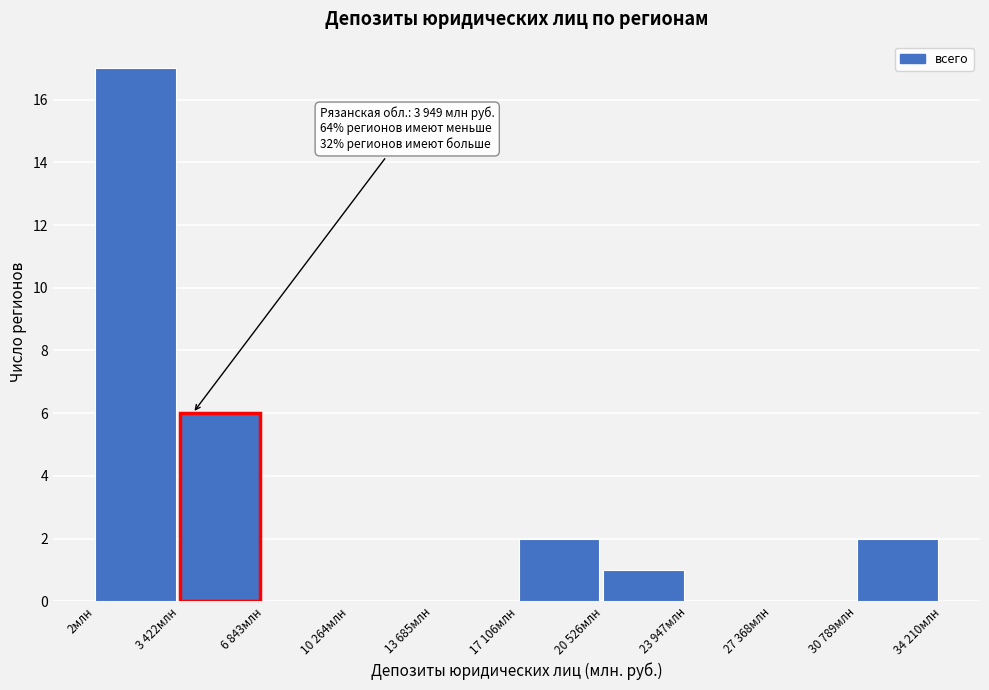

Reading left to right, extract all data points from this chart.

2млн=17	3 422млн=6	6 843млн=0	10 264млн=0	13 685млн=0	17 106млн=2	20 526млн=1	23 947млн=0	27 368млн=0	30 789млн=2